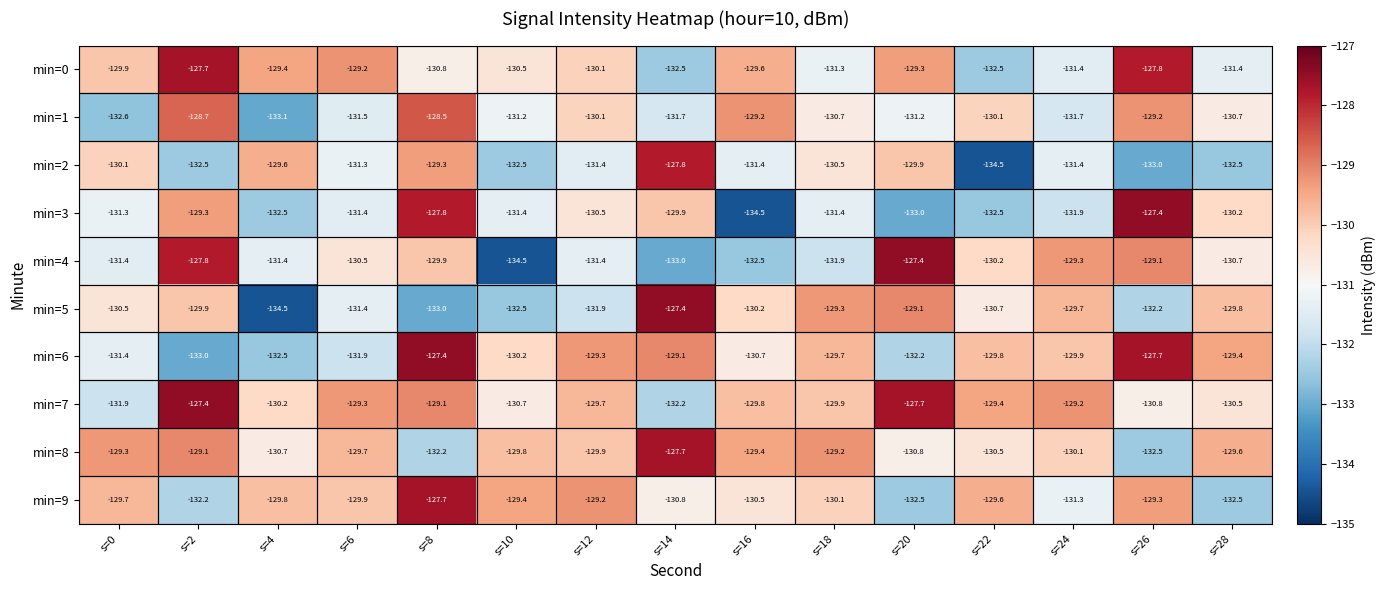

How many series are shown in this chart?

10